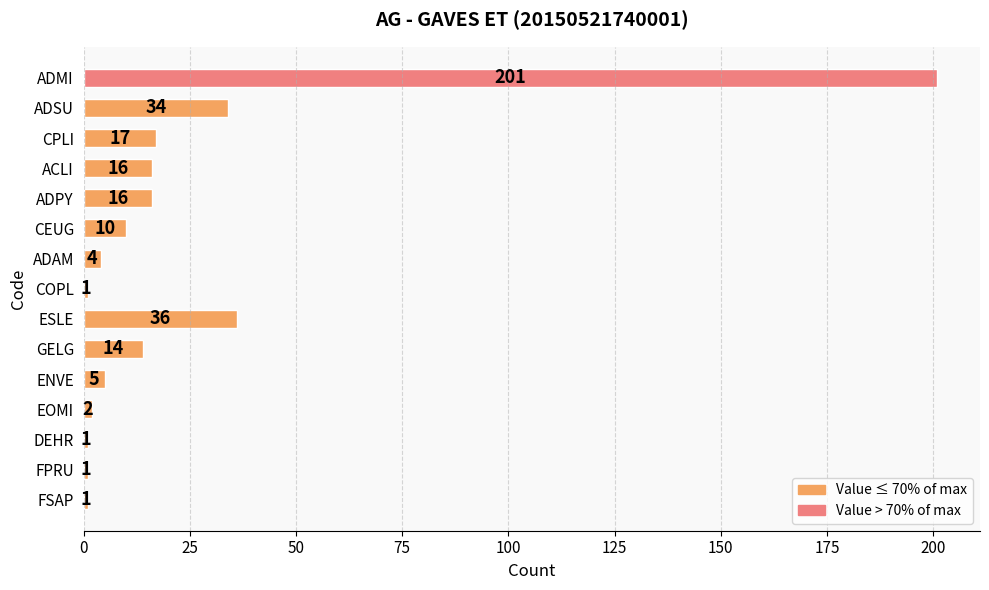

Is it true that the value at CPLI is 17?

True